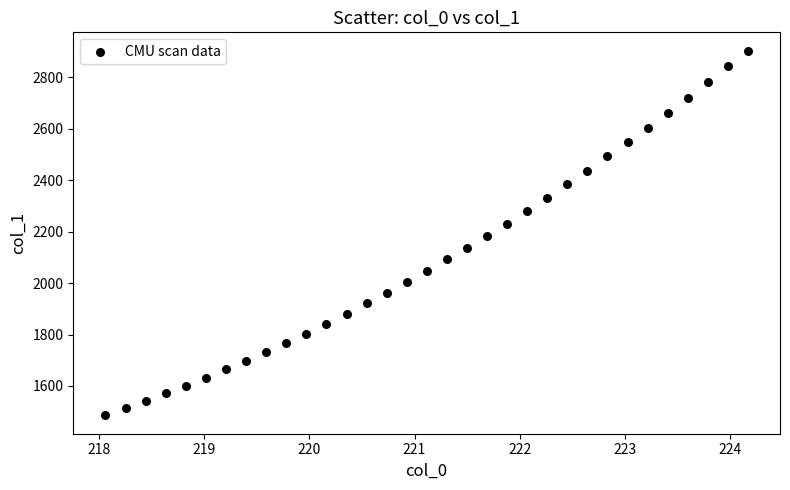

What is the range of X values (max minus min)?

6.1